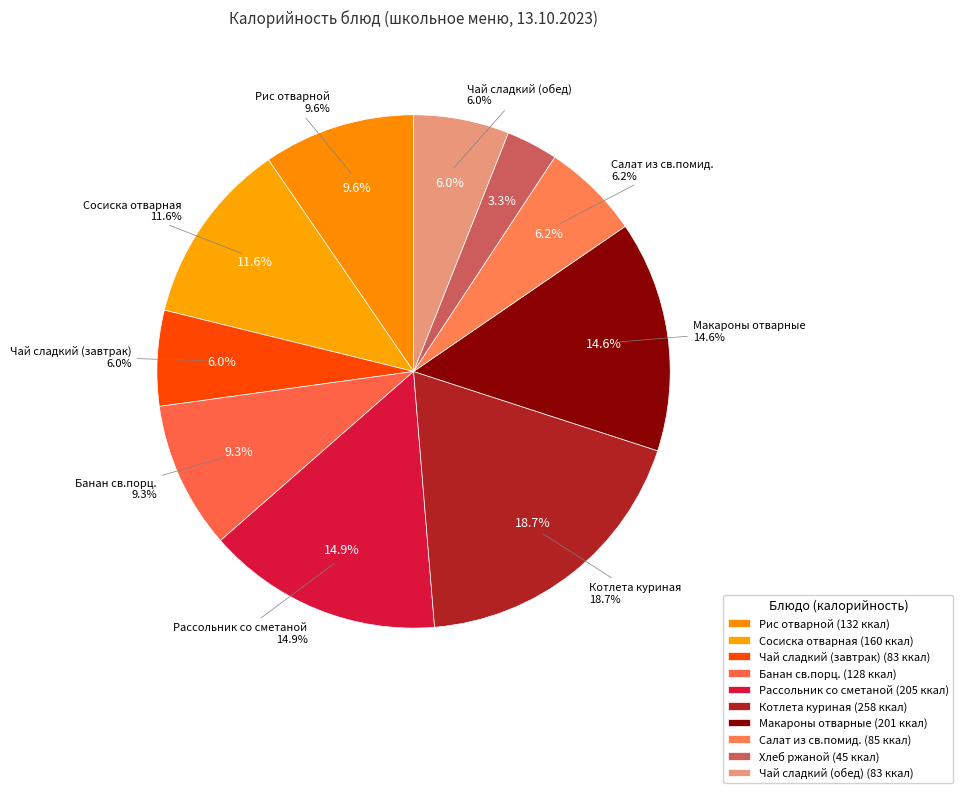

What percentage is the Чай сладкий (обед) slice, to the nearest percent?

6%